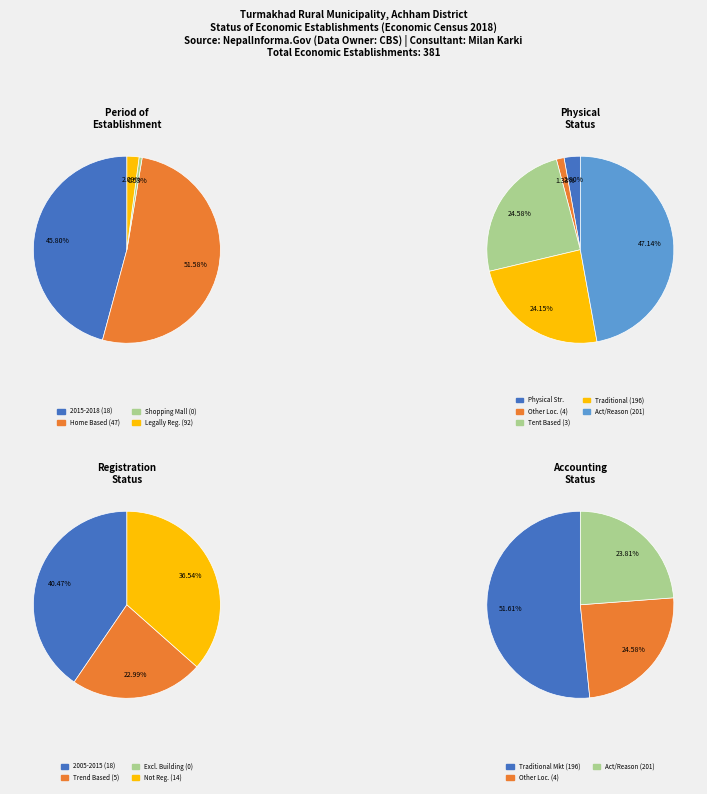

Is it true that io_index_values is 82% of the pie?

False